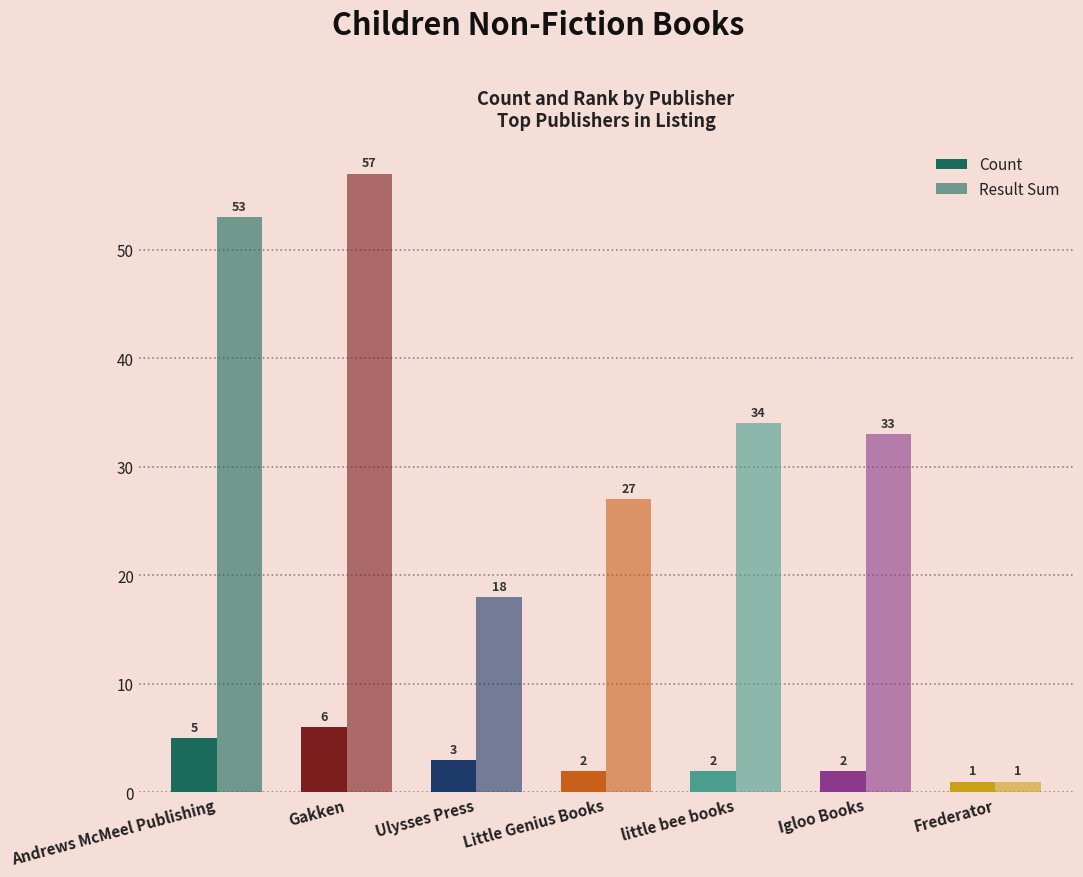

Between little bee books and Frederator, which series saw the biggest shift?

Result Sum